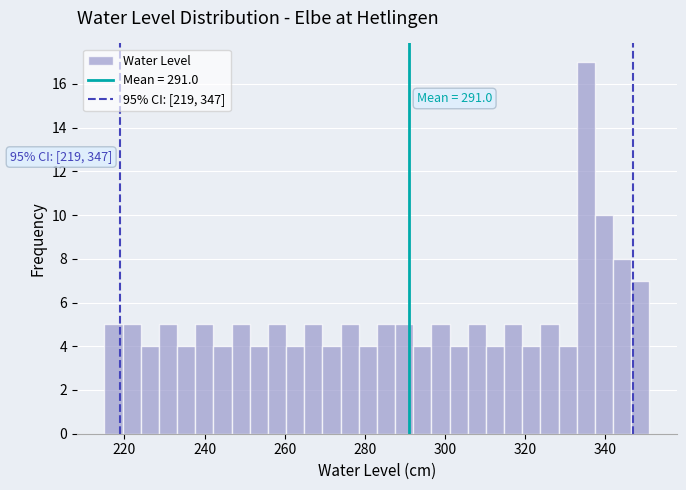

Read against the x-axis, roughly where is the centre of the tallest bar?

336